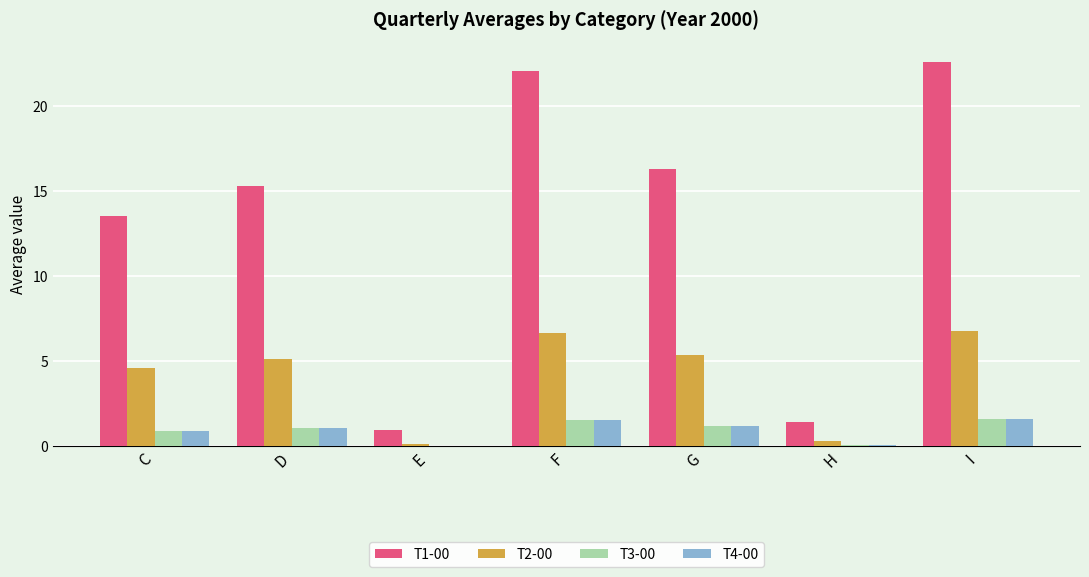

At which category is the sum across all series the highest?

I